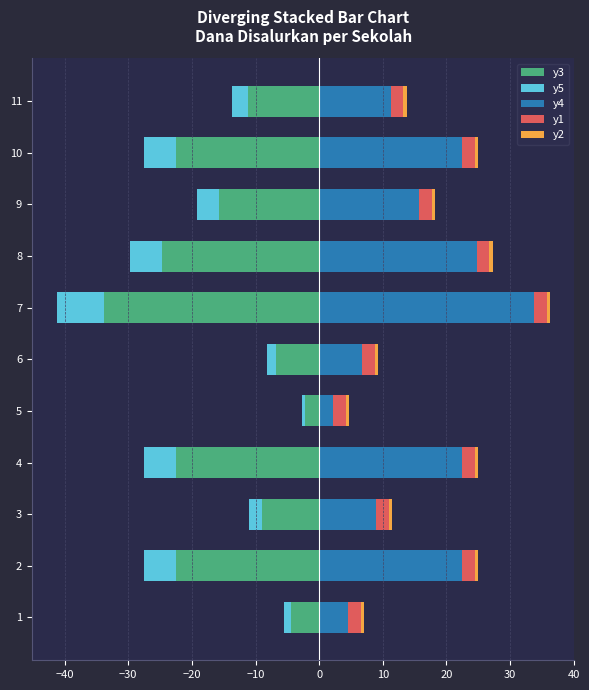

What is the value of the y2 bar at the 3rd from the left?

0.6